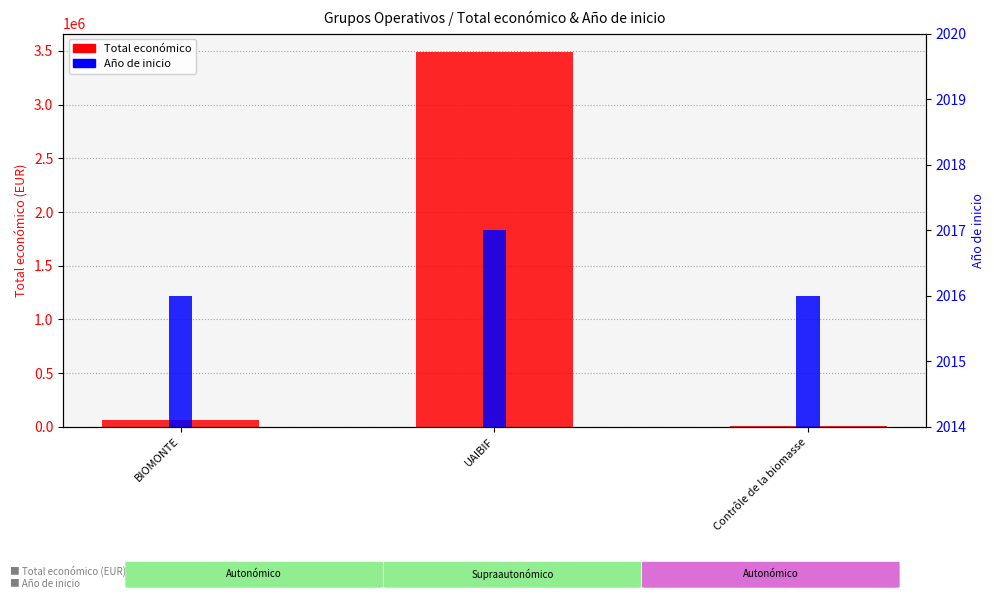

How many data points in Total económico are less than 59684?

1